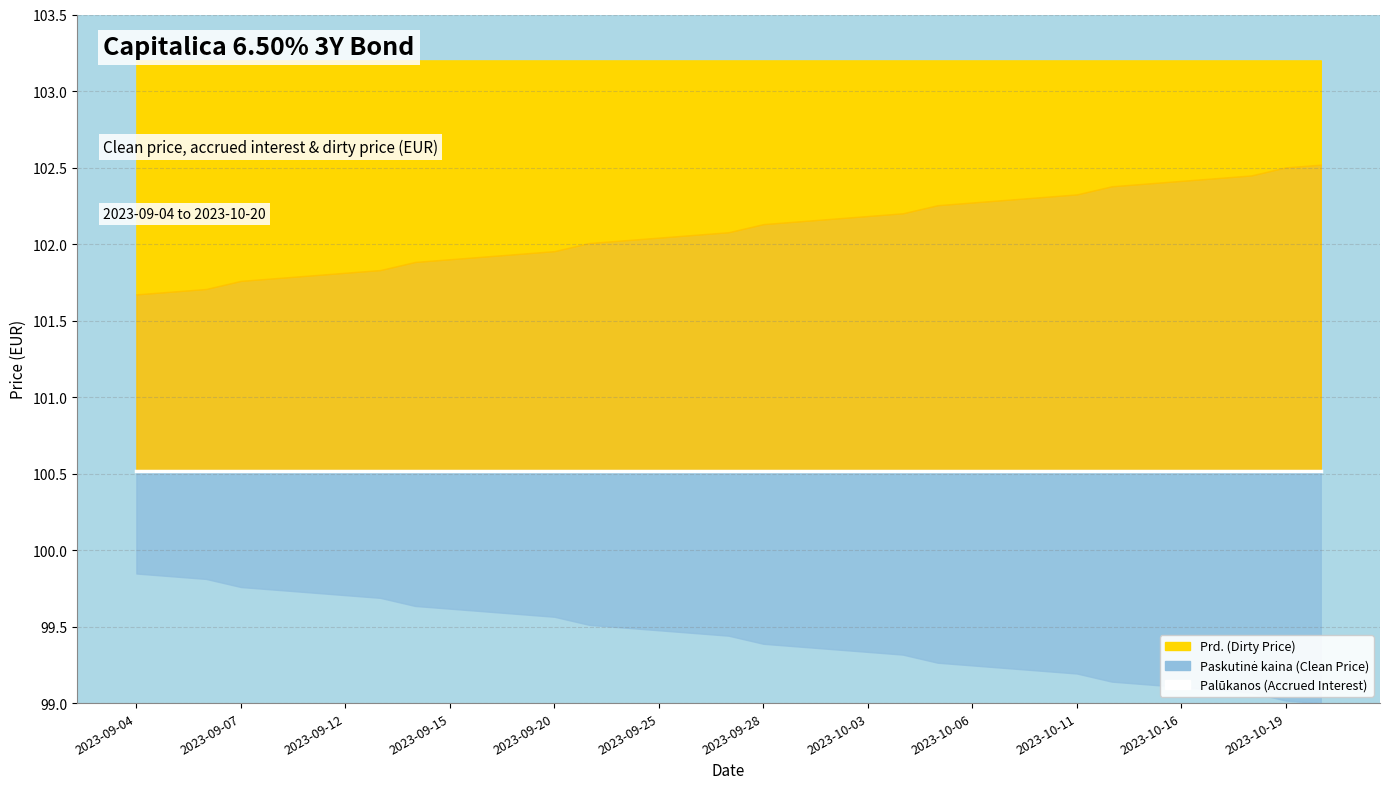

True or false: Palūkanos and Prd. cross at least once.

False